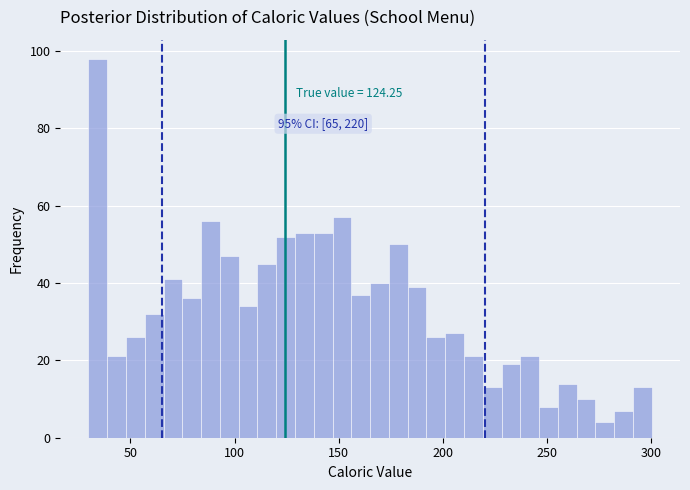

Around what value on the x-axis is the tallest bar? Give the approximate position of its centre, as read against the axis.

35